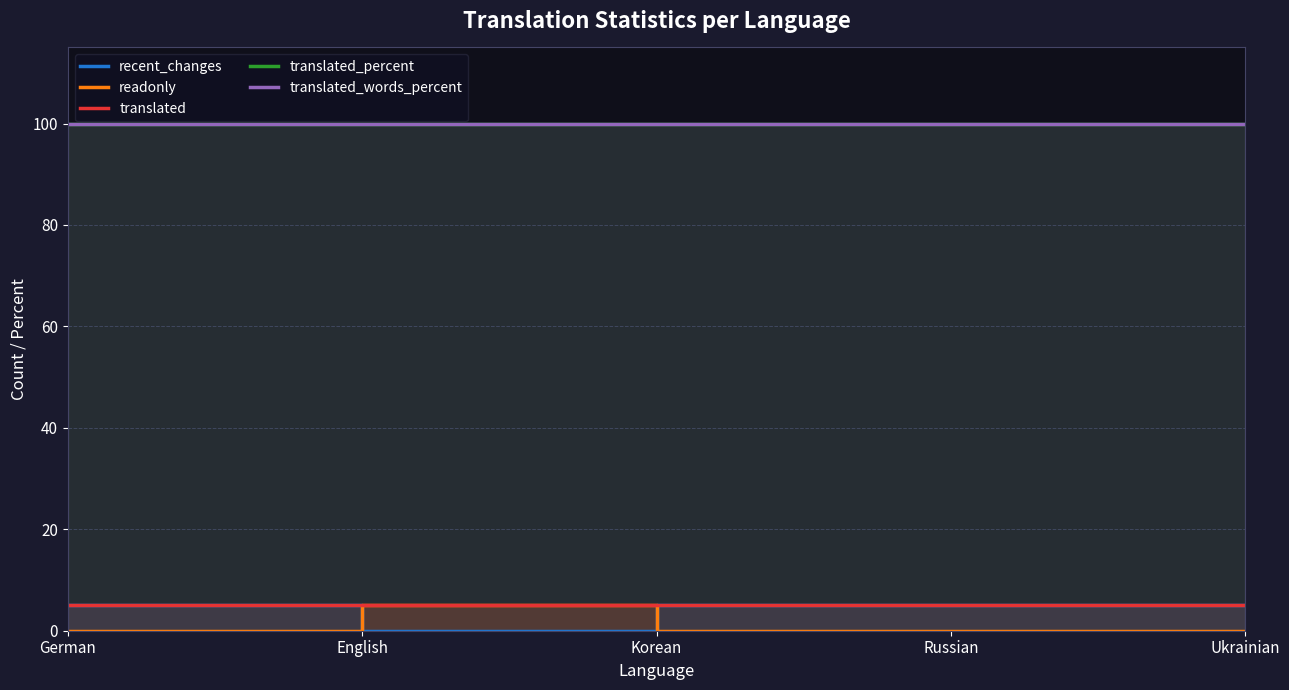

What is the difference between the highest and lowest values at German?

100